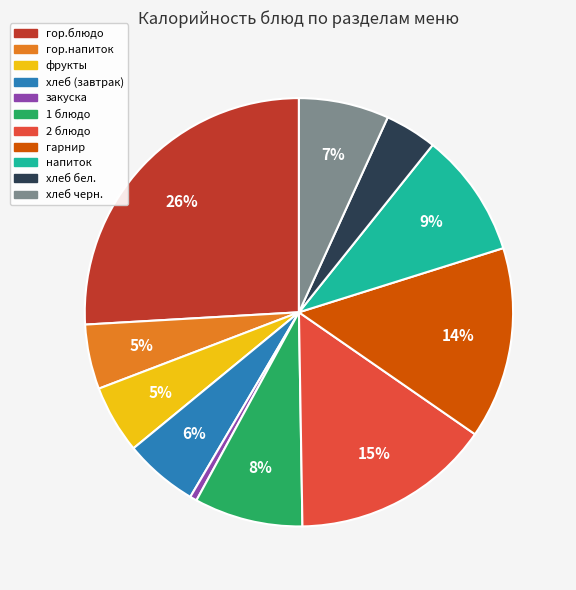

What is the smallest slice in the pie chart?

закуска